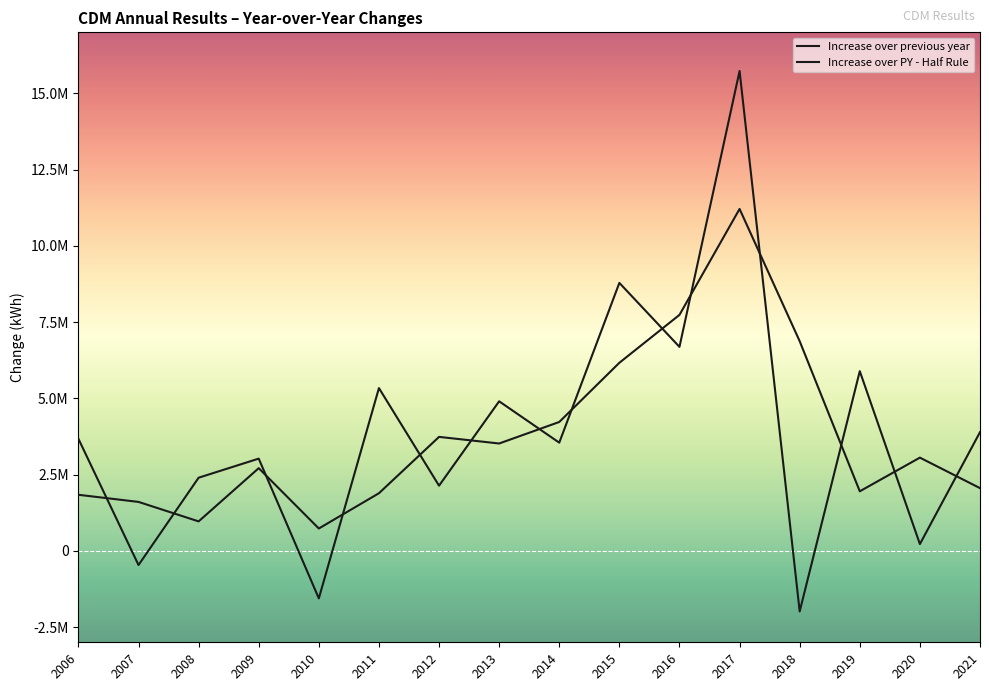

True or false: Increase over PY - Half Rule and Increase over previous year intersect in this chart.

True